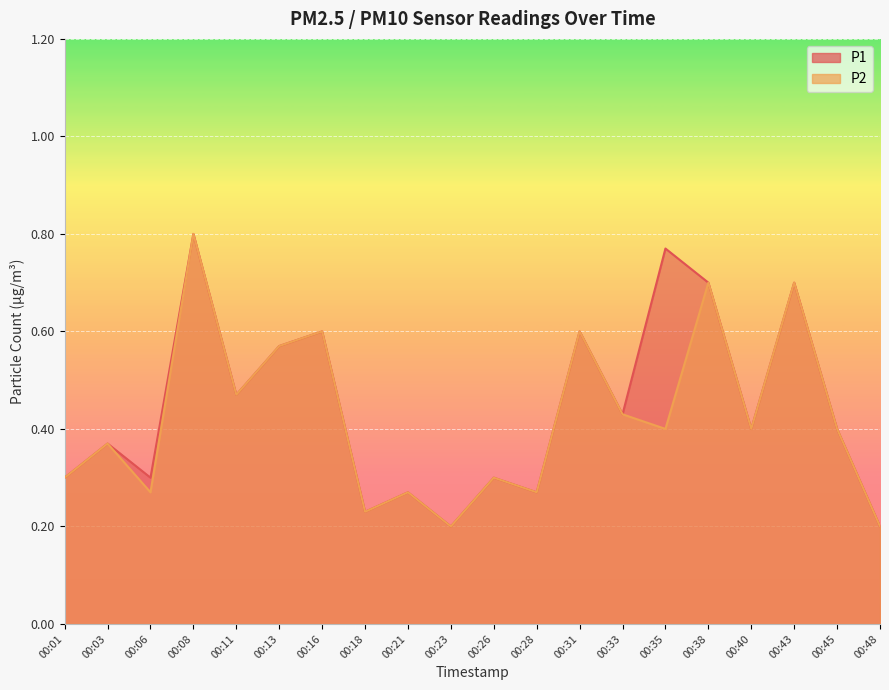

In P1, how many points are higher than both neighbors (excluding endpoints)?

8